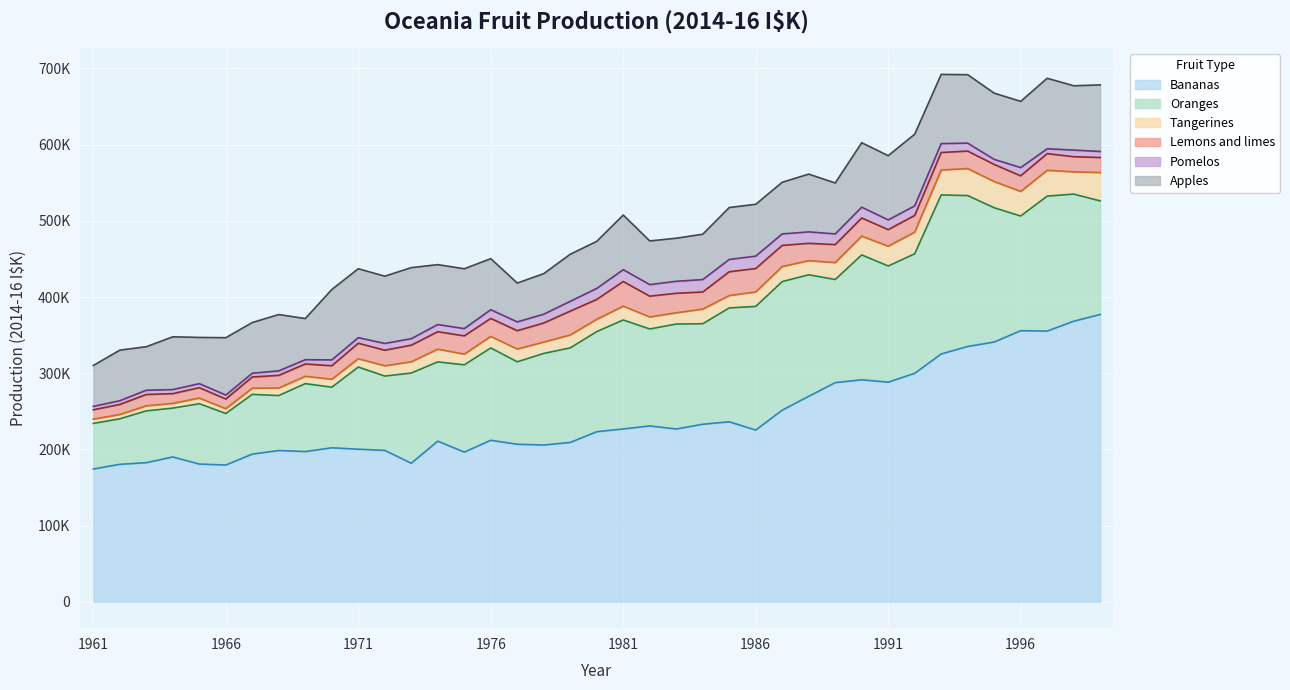

What is the greatest value displayed?

377109